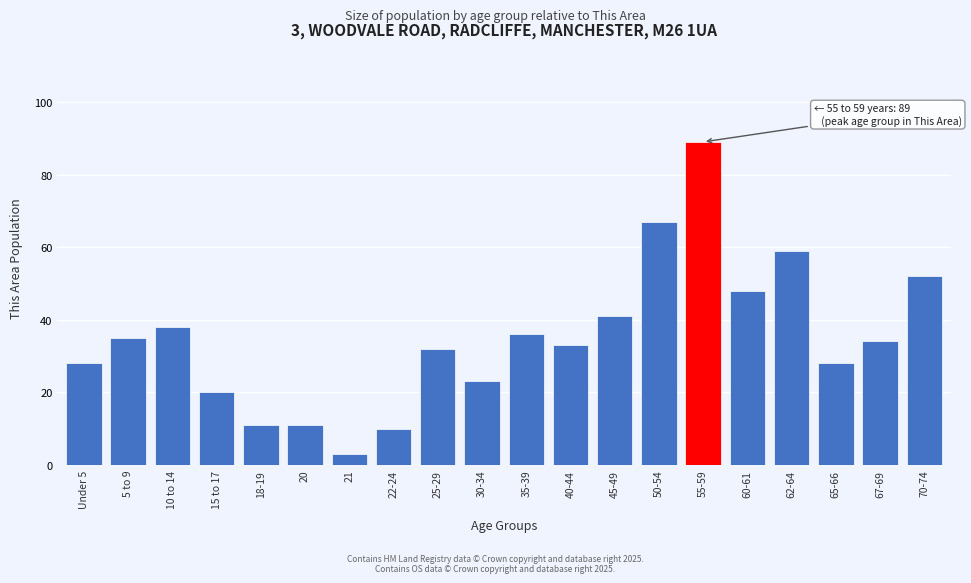

Reading right to left, what are all the values shown in this chart?

52	34	28	59	48	89	67	41	33	36	23	32	10	3	11	11	20	38	35	28